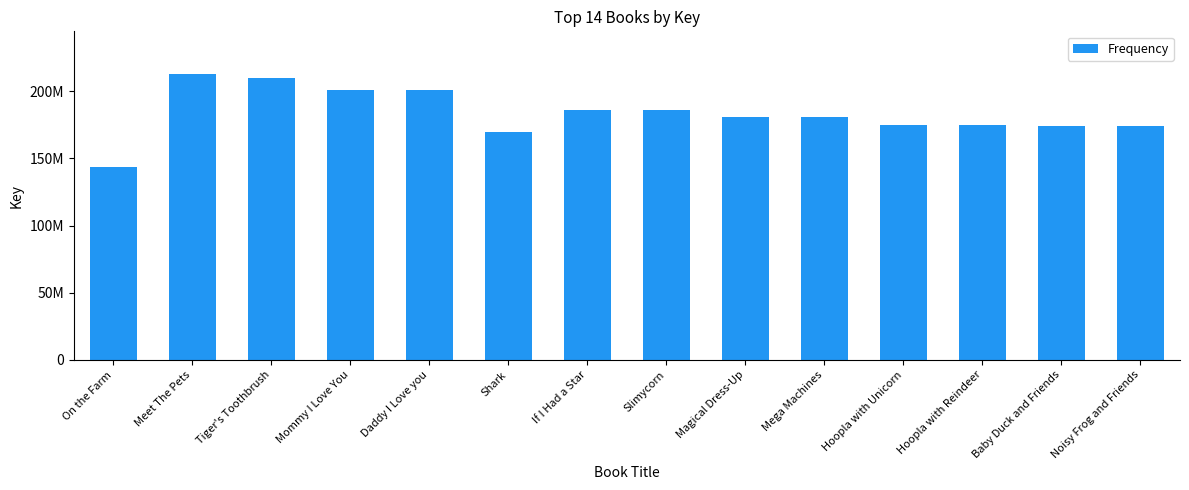

Reading left to right, transcribe all the data shown in this chart.

On the Farm=143795640	Meet The Pets=212639797	Tiger's Toothbrush=210004339	Mommy I Love You=200778536	Daddy I Love you=200778058	Shark=169899030	If I Had a Star=185771993	Slimycorn=185771483	Magical Dress-Up=180684054	Mega Machines=180684389	Hoopla with Unicorn=174548183	Hoopla with Reindeer=174548088	Baby Duck and Friends=174179783	Noisy Frog and Friends=174179911